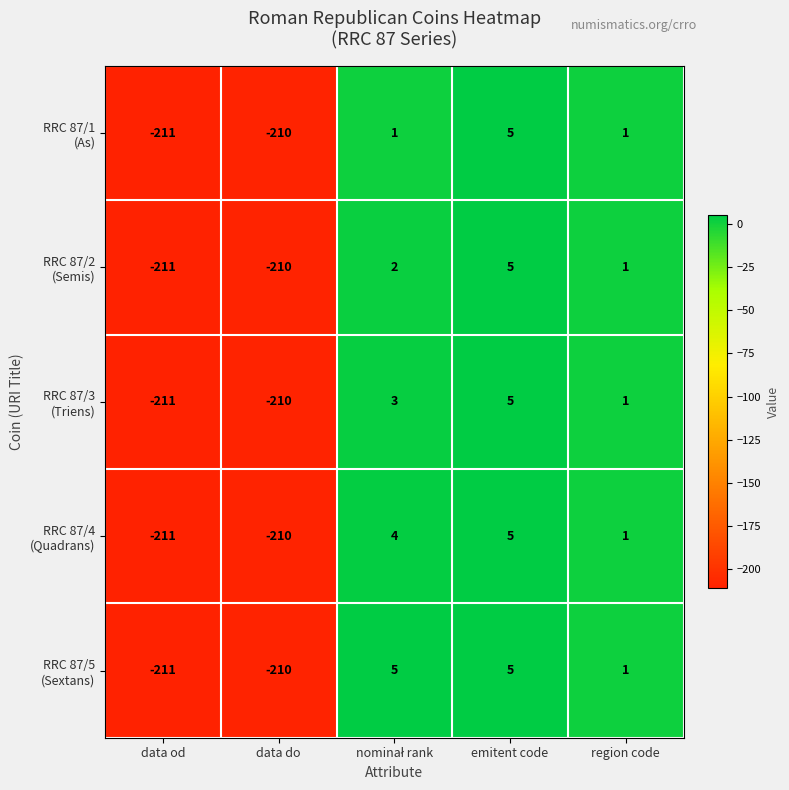

Count the number of categories in the chart.

5